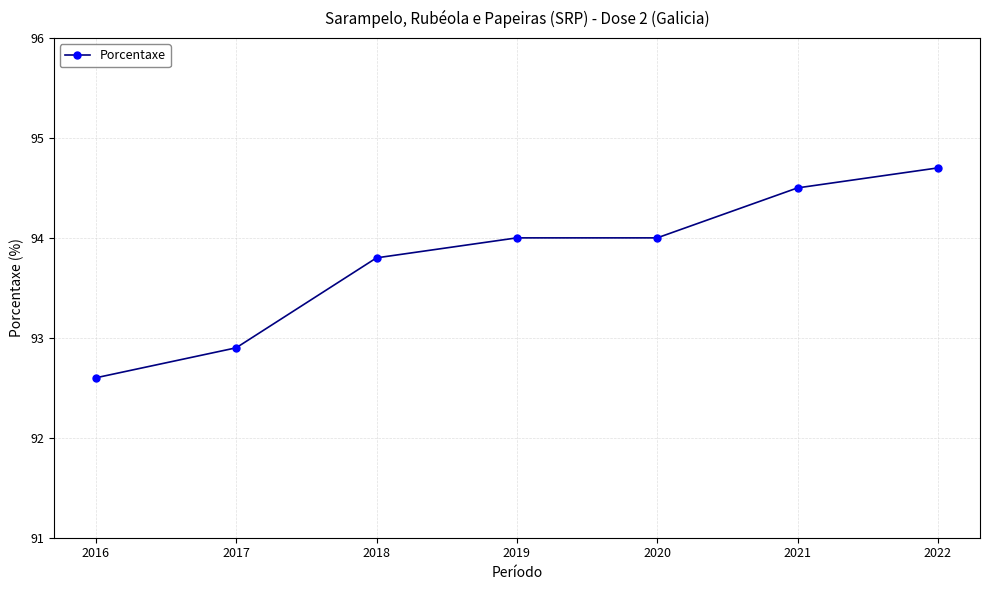

Where is the data nearest to the value 93?

2017